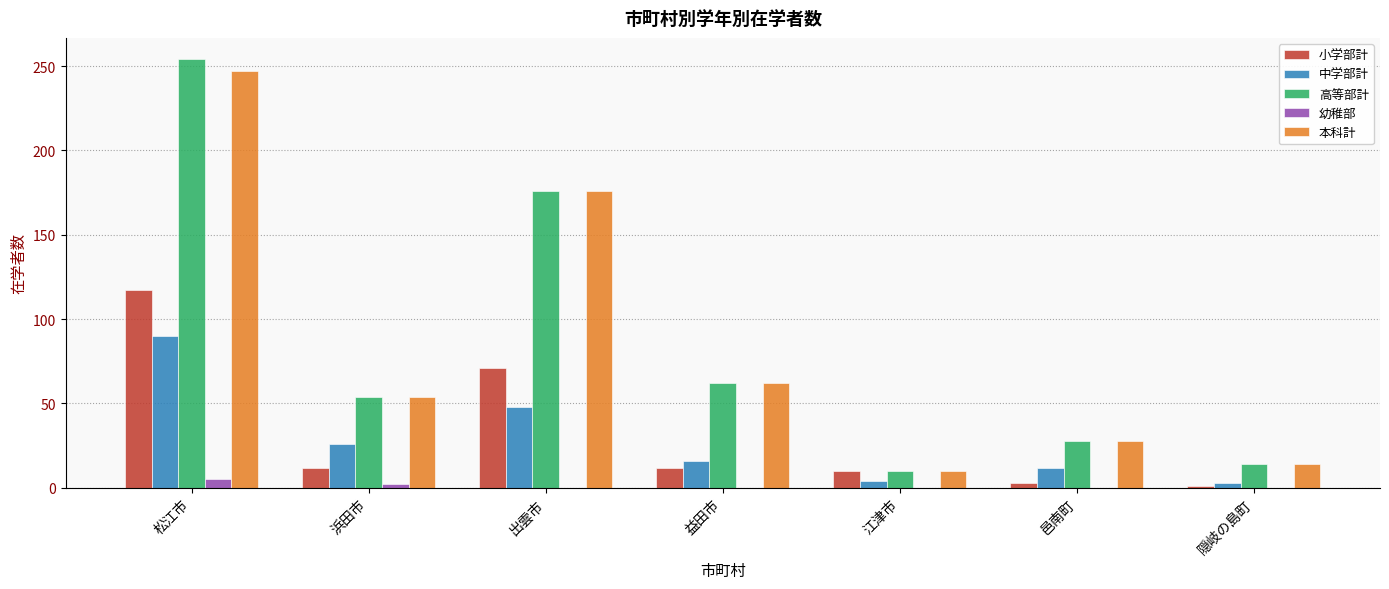

At which category is the sum across all series the highest?

松江市